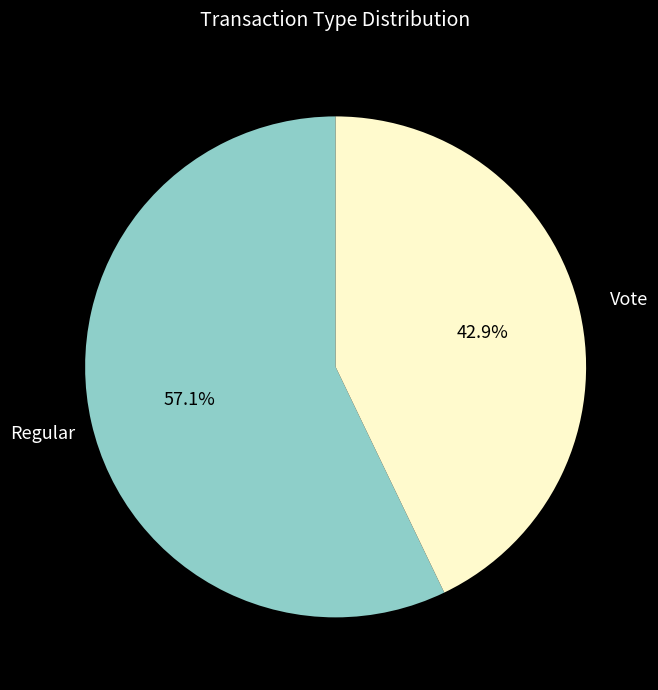

Count the number of slices in the pie.

2